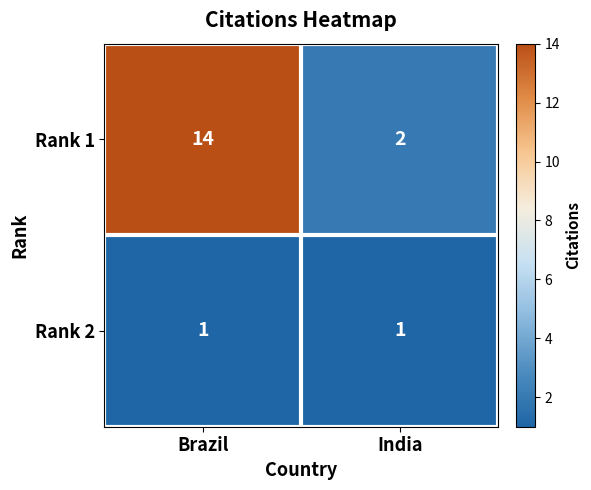

Which series has the largest range (max minus min)?

Rank 1